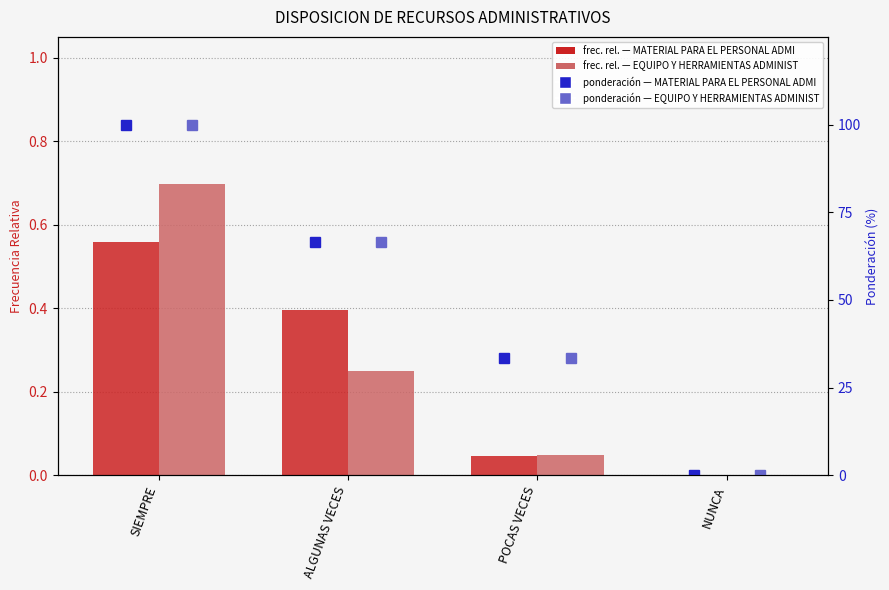

What is the value of the EQUIPO Y HERRAMIENTAS ADMINISTRATIVO (ponderación %) bar at the 2nd from the left?

66.7